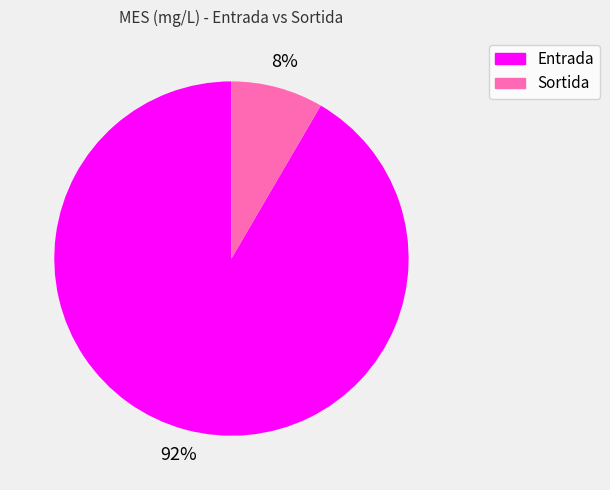

True or false: Sortida accounts for 8% of the total.

True